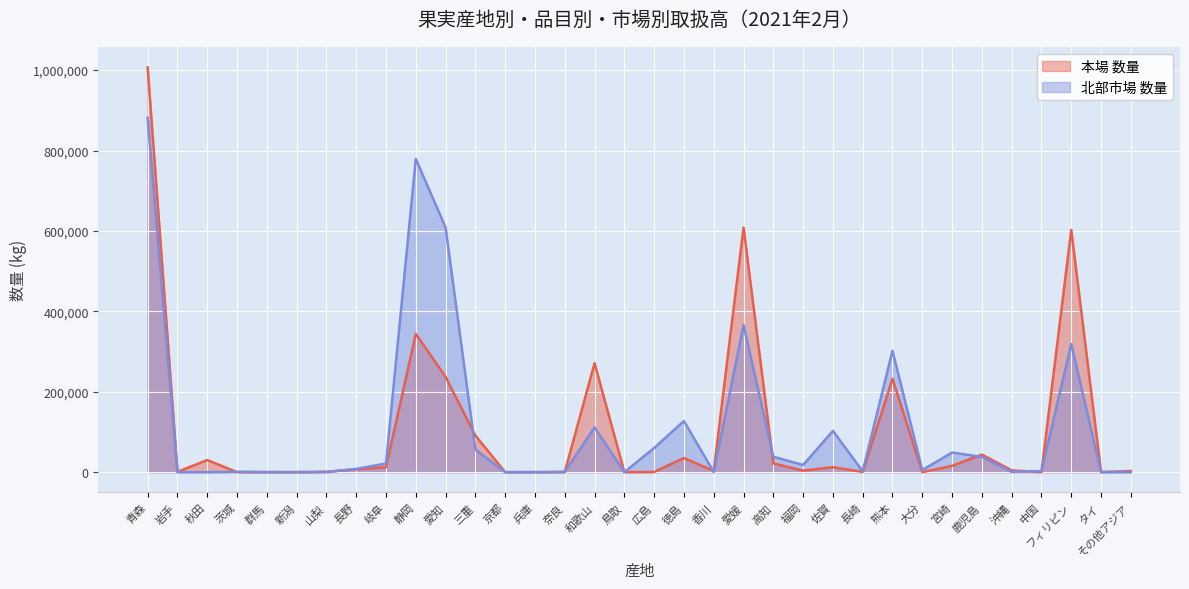

How many values in 本場 数量 are above zero?

29